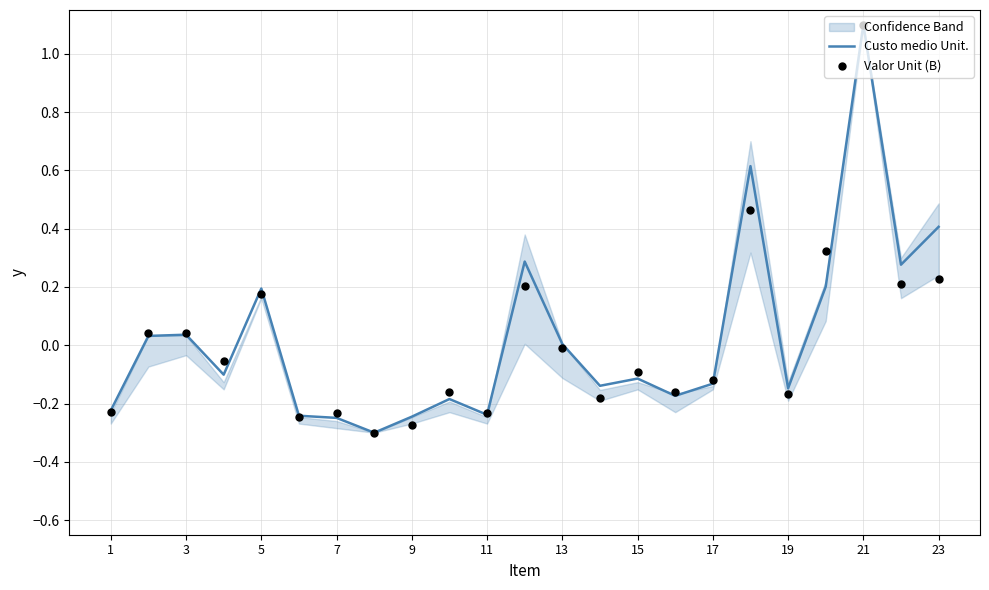

Which series contains the lowest Y value?

Custo medio Unit.